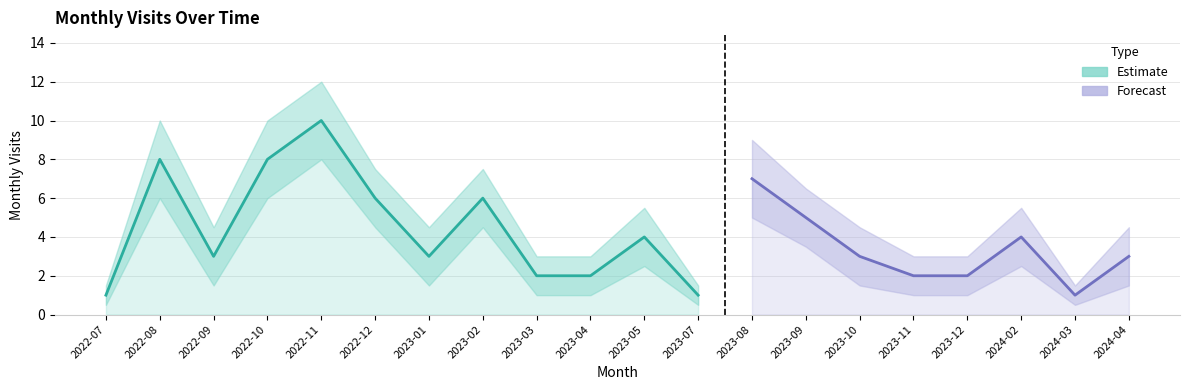

Between 2022-09 and 2022-07, which is larger?

2022-09